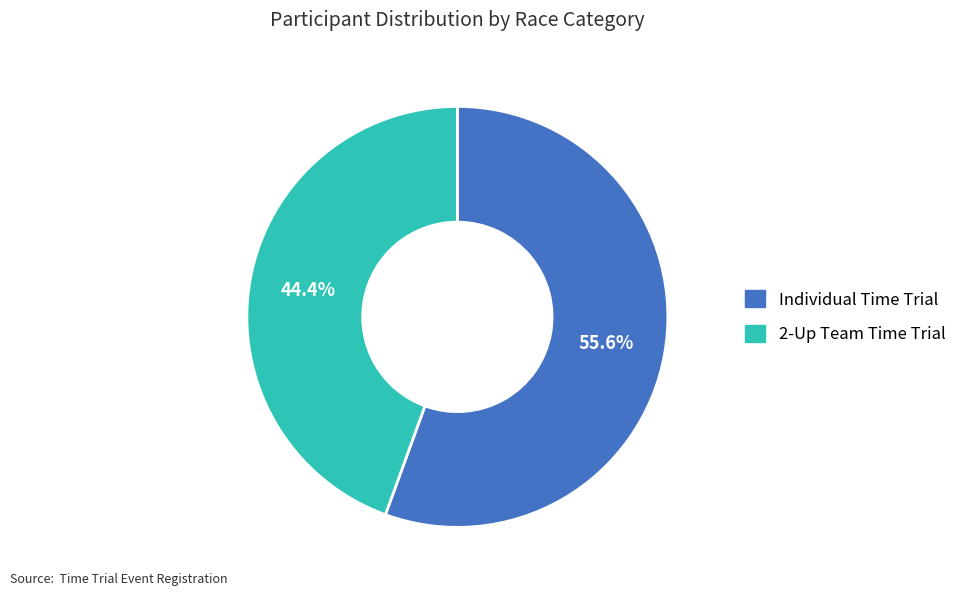

What is the total percentage of 2-Up Team Time Trial and Individual Time Trial?

100.0%